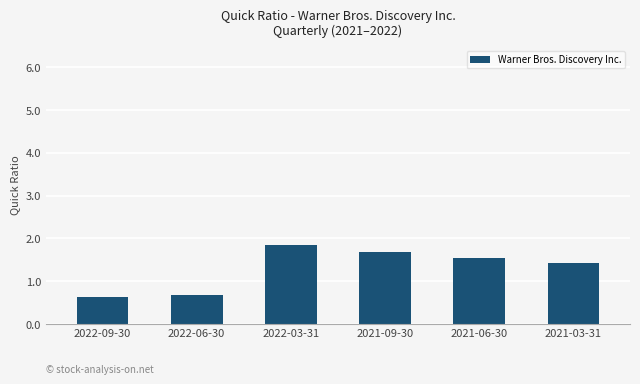

How many bars are there in total?

6